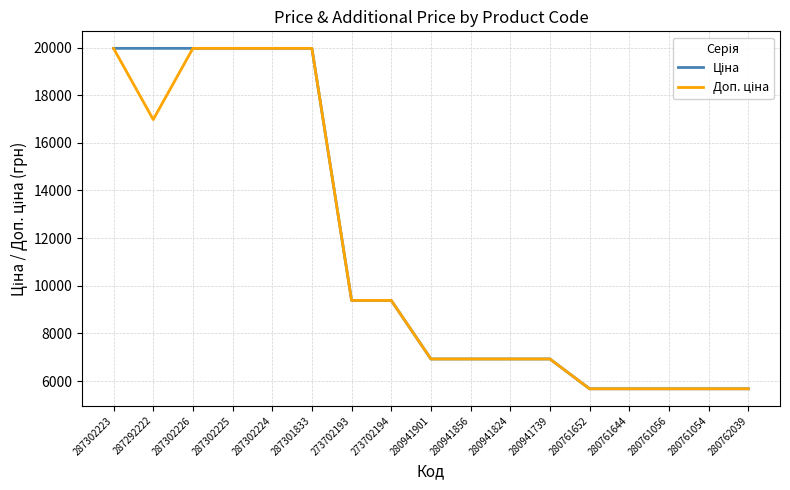

What is the smallest value displayed?

5673.8